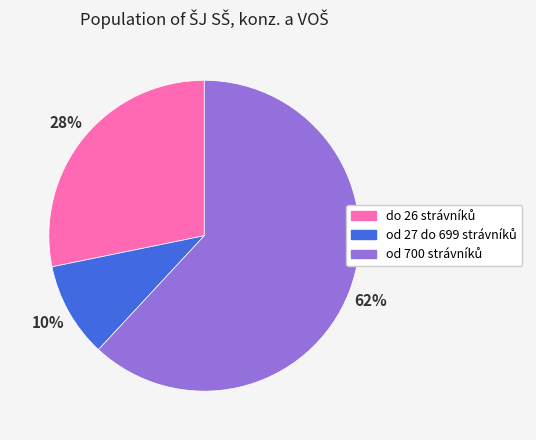

How many slices are in this pie chart?

3